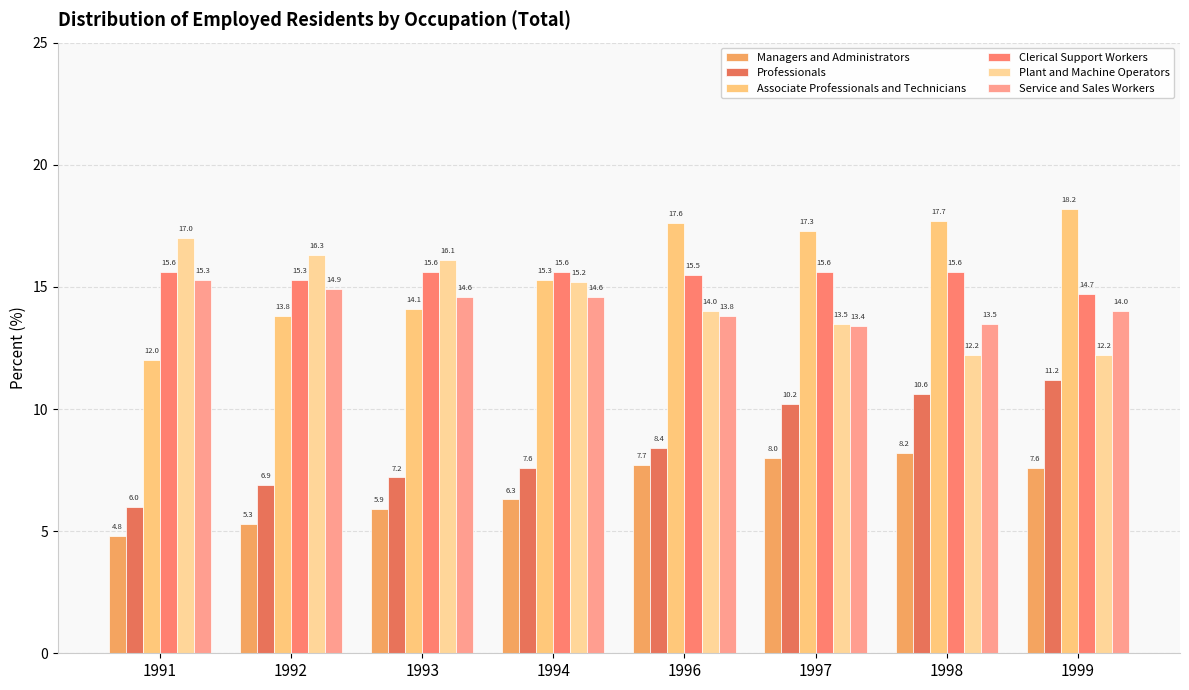

What is the smallest value displayed?

4.8